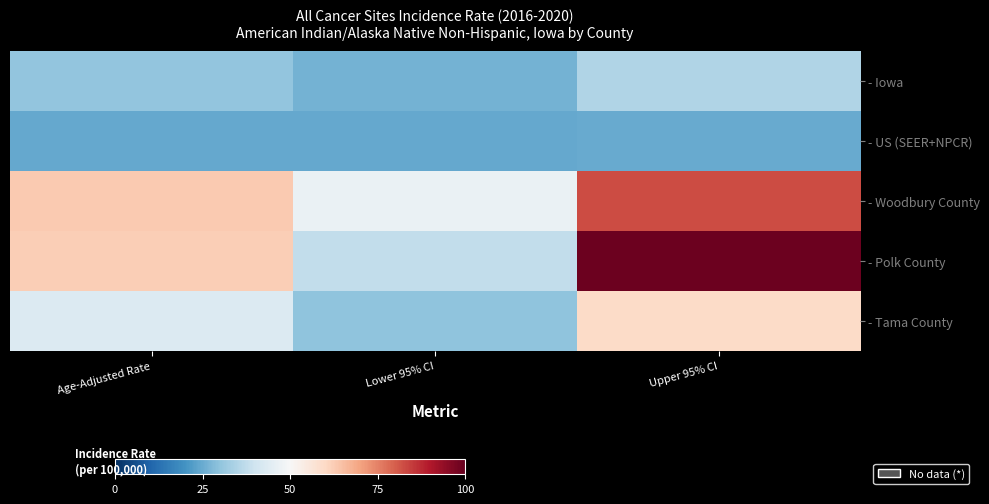

What is the maximum value shown in the chart?

99.2